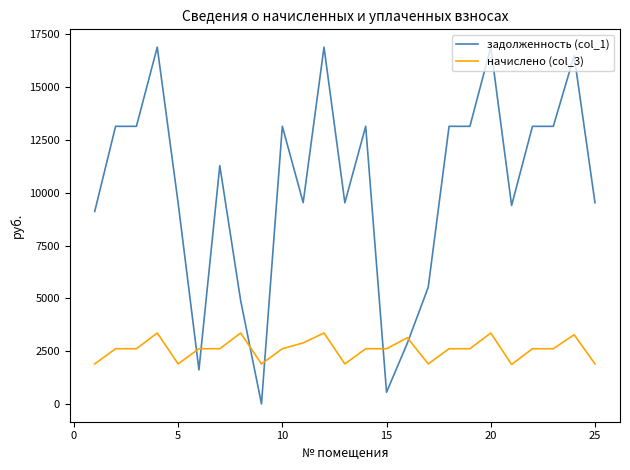

Which series has the largest total across all categories?

задолженность (col_1)